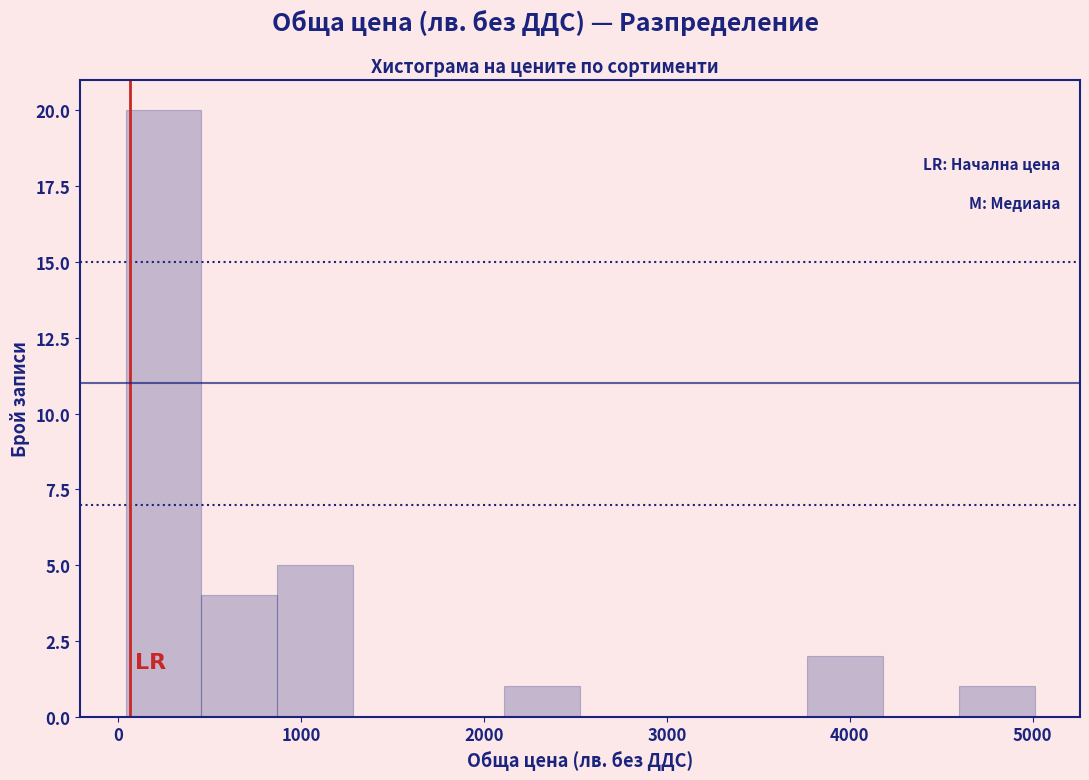

What is the height of the bar covering 900 to 1300 on the x-axis? Neither the bar edges nor the heights are printed on the chart, so give them approximately, as read against the axes.

5